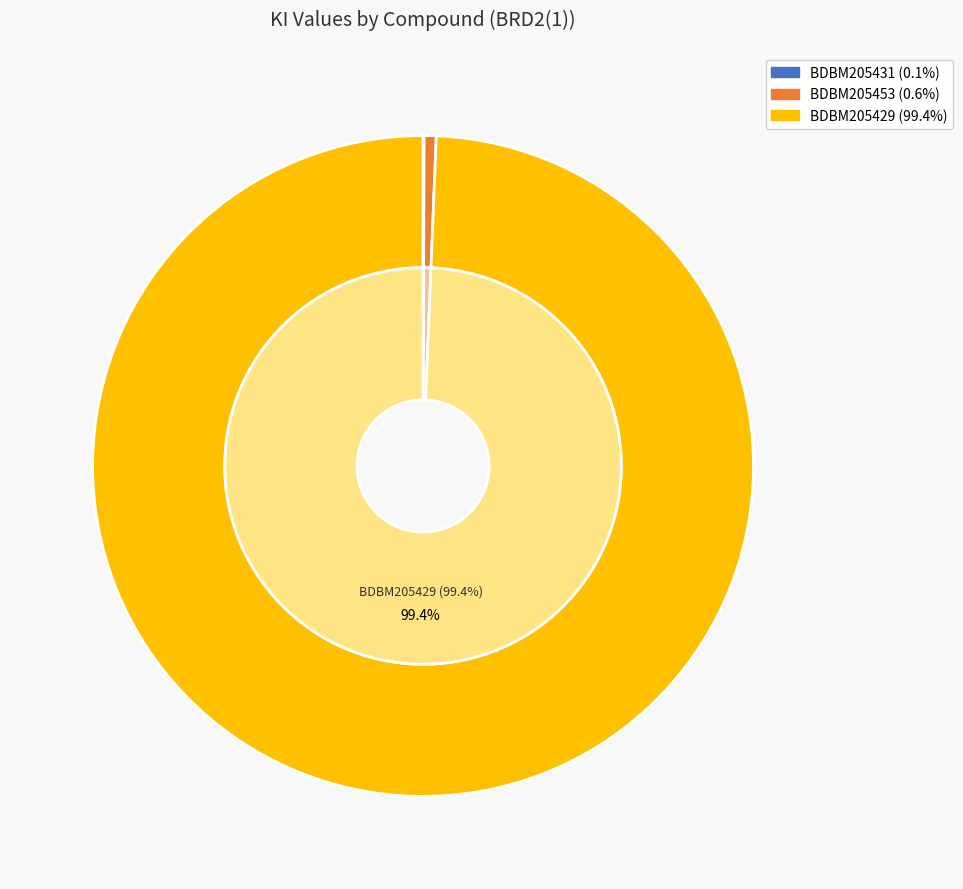

Which slice is the smallest?

BDBM205431